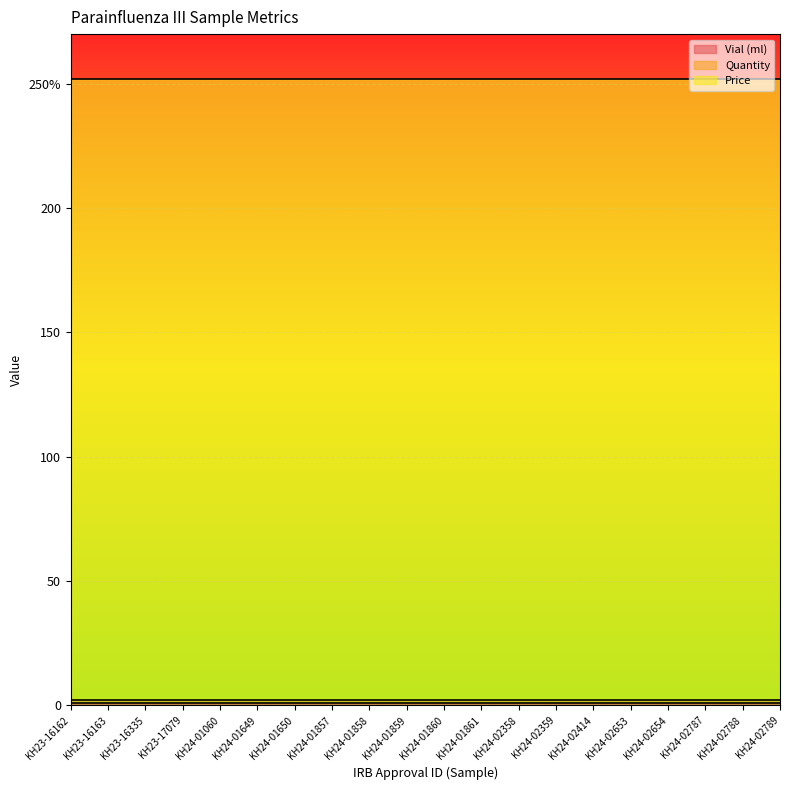

True or false: Quantity and Price cross at least once.

False